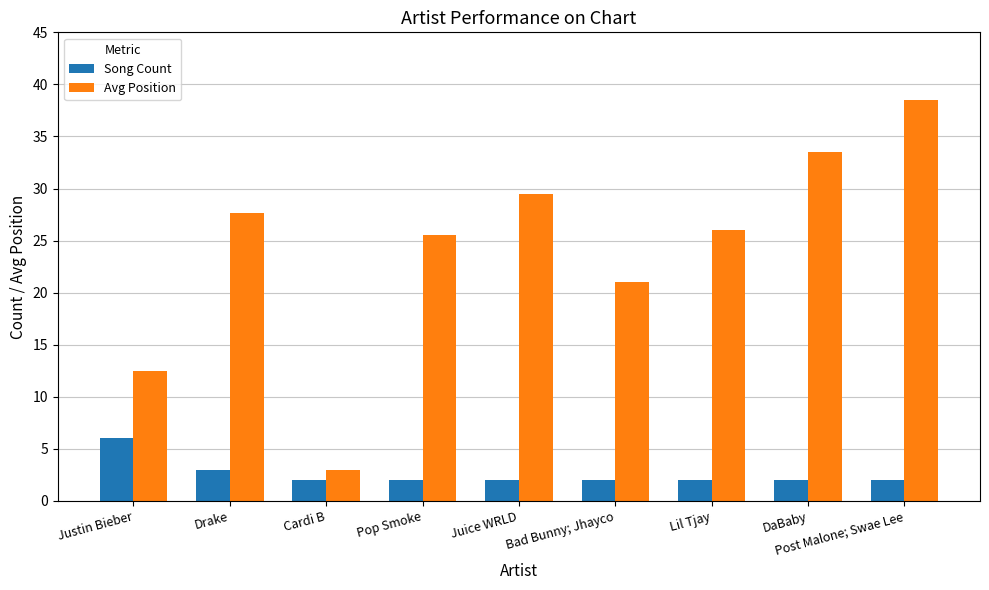

Between Justin Bieber and Lil Tjay, which series saw the biggest shift?

Avg Position